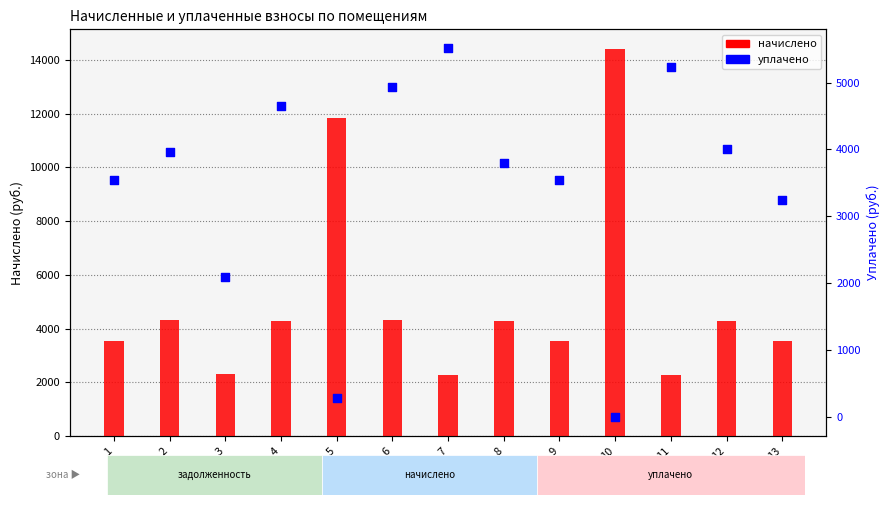

What is the total value across all series at 2?

8291.7